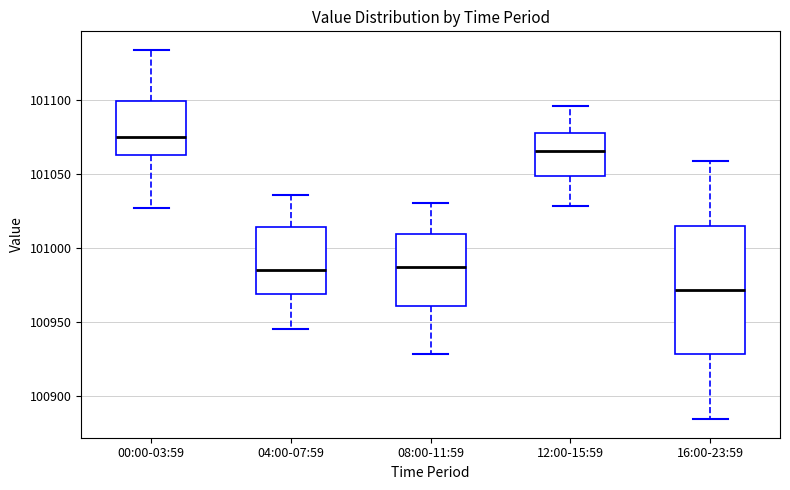

Where is the lower edge of the box for 12:00-15:59 on the y-axis? The values are not printed on the chart, so give them approximately, as read against the axis.

101050